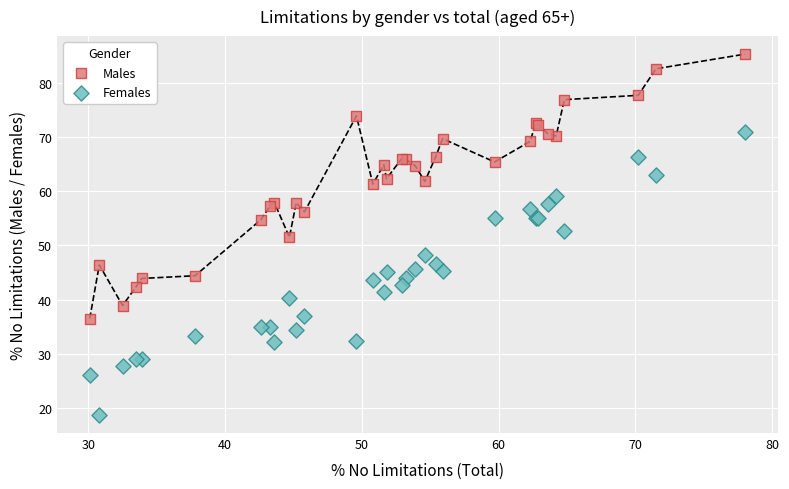

Which series reaches the minimum Y coordinate?

Females